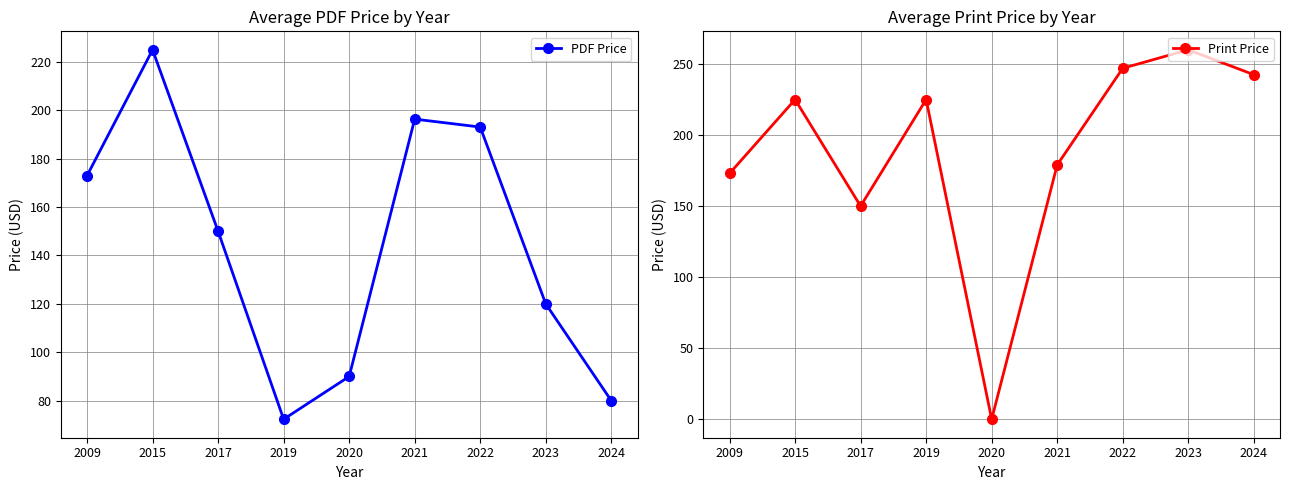

At 2024, list the series in order from largest to smallest.

Print Price, PDF Price